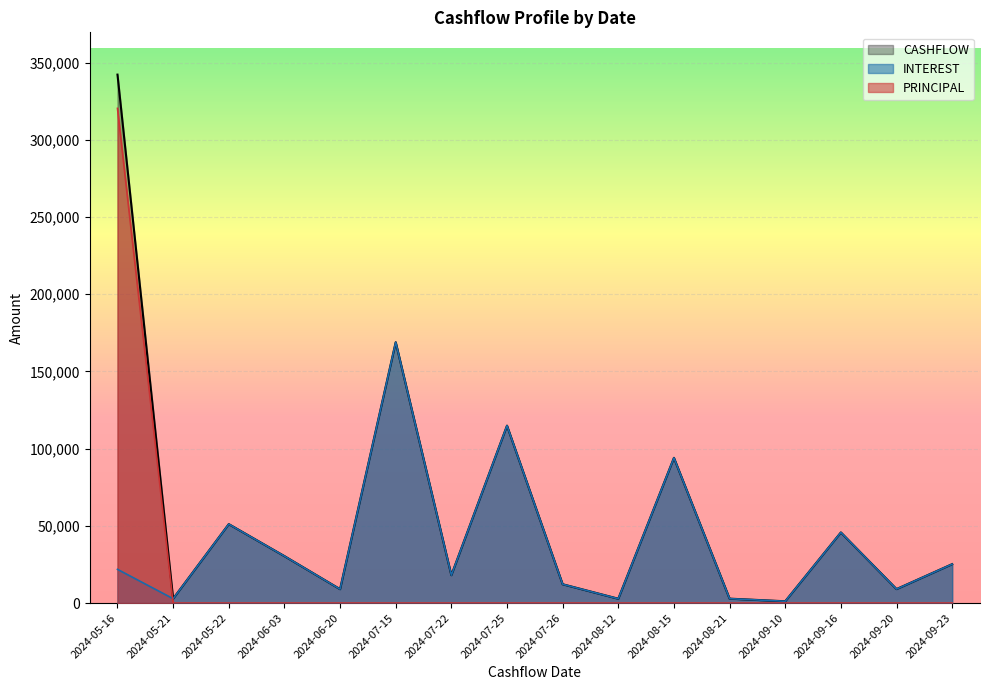

How many categories are shown in the chart?

16